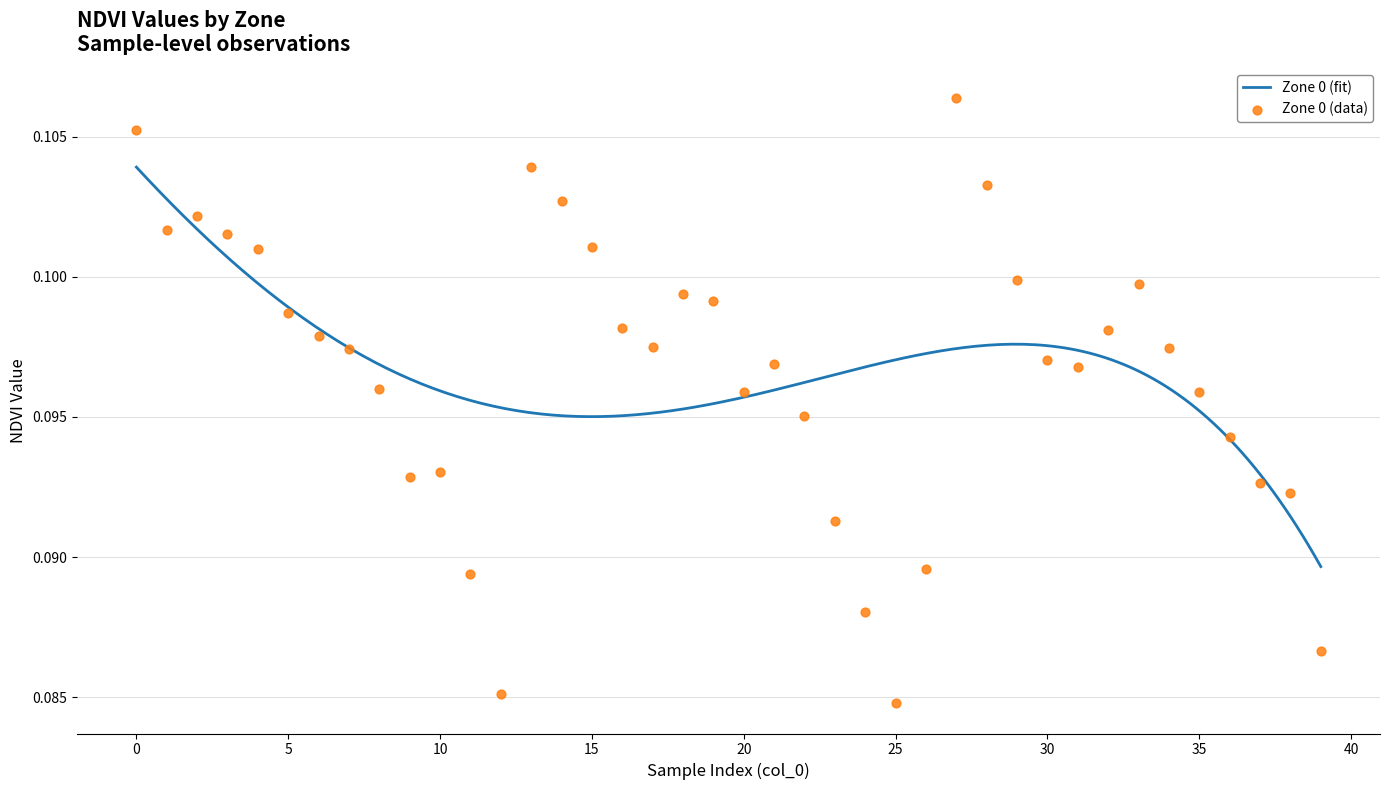

Between 38 and 37, which is larger?

37